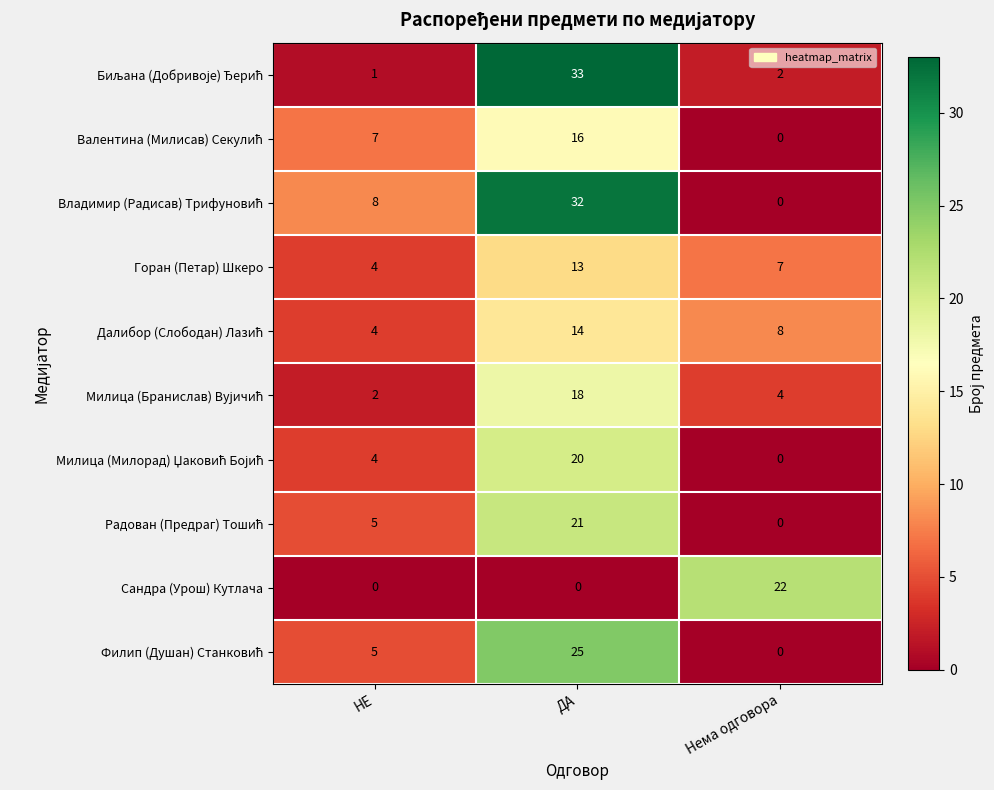

What value does the Горан (Петар) Шкеро series have at Нема одговора?

7